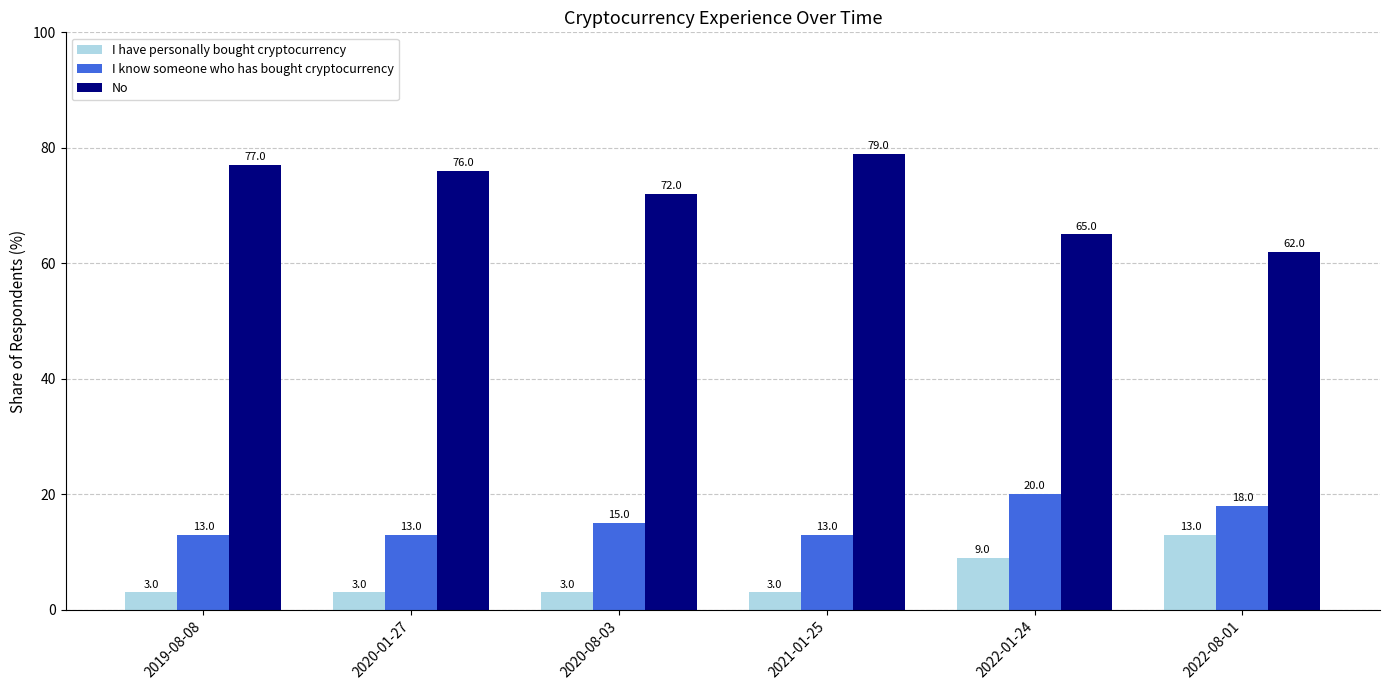

Reading left to right, transcribe all the data shown in this chart.

I have personally bought cryptocurrency: 2019-08-08=3	2020-01-27=3	2020-08-03=3	2021-01-25=3	2022-01-24=9	2022-08-01=13
I know someone who has bought cryptocurrency: 2019-08-08=13	2020-01-27=13	2020-08-03=15	2021-01-25=13	2022-01-24=20	2022-08-01=18
No: 2019-08-08=77	2020-01-27=76	2020-08-03=72	2021-01-25=79	2022-01-24=65	2022-08-01=62